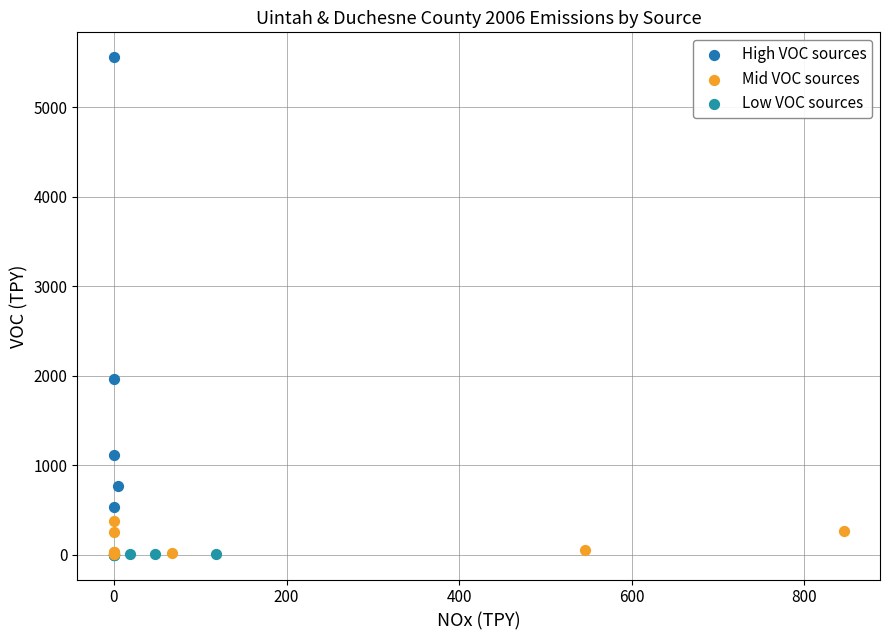

What are all the series names shown in the legend?

High VOC sources, Mid VOC sources, Low VOC sources